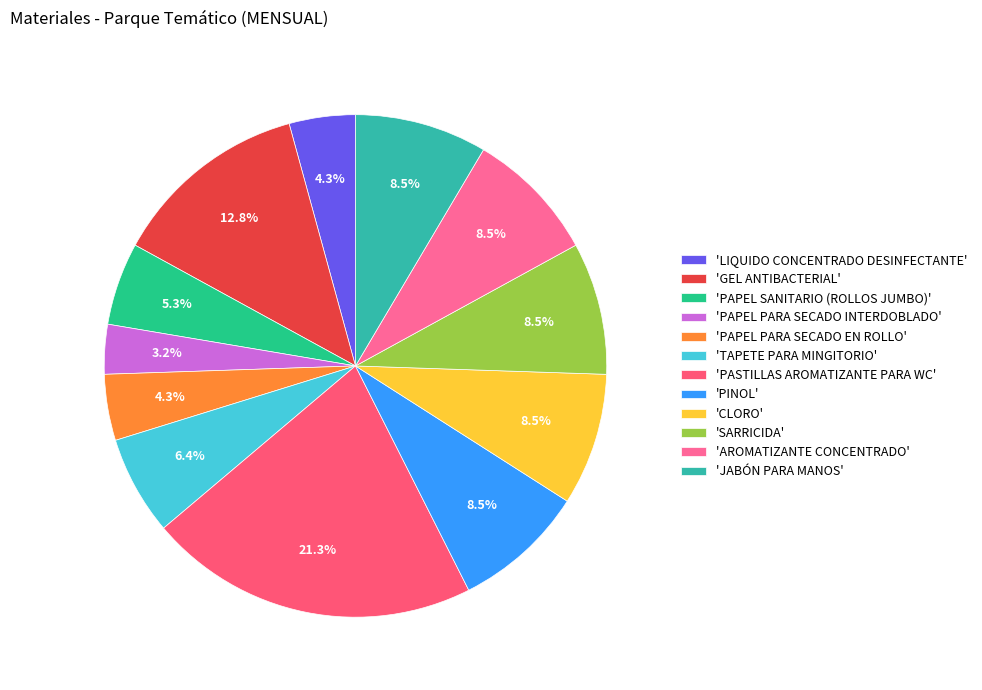

Rank the categories by value from lowest to highest.

PAPEL PARA SECADO INTERDOBLADO, LIQUIDO CONCENTRADO DESINFECTANTE, PAPEL PARA SECADO EN ROLLO, PAPEL SANITARIO (ROLLOS JUMBO), TAPETE PARA MINGITORIO, PINOL, CLORO, SARRICIDA, AROMATIZANTE CONCENTRADO, JABÓN PARA MANOS, GEL ANTIBACTERIAL, PASTILLAS AROMATIZANTE PARA WC